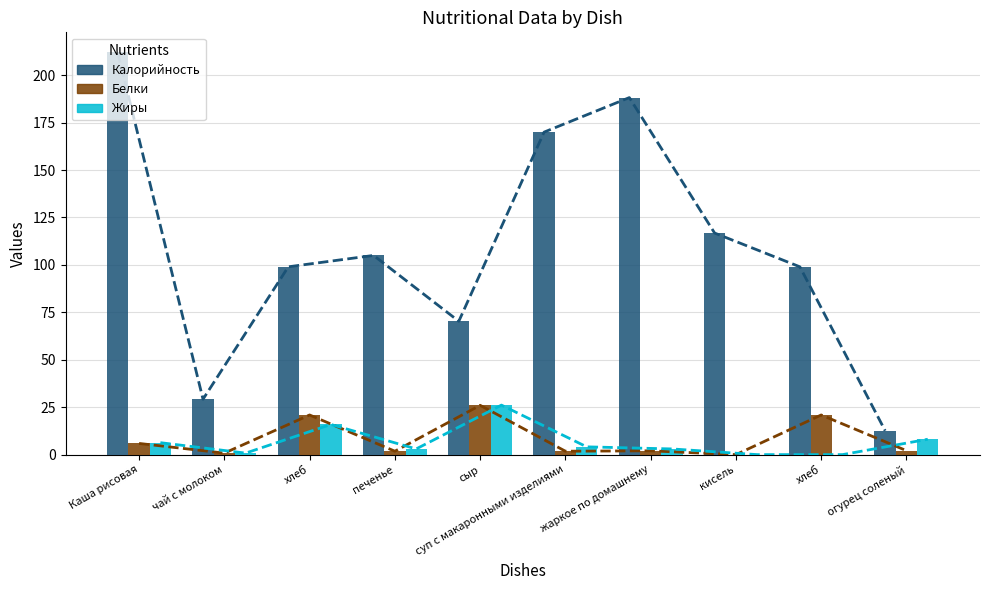

Which has a higher value, хлеб or кисель?

кисель